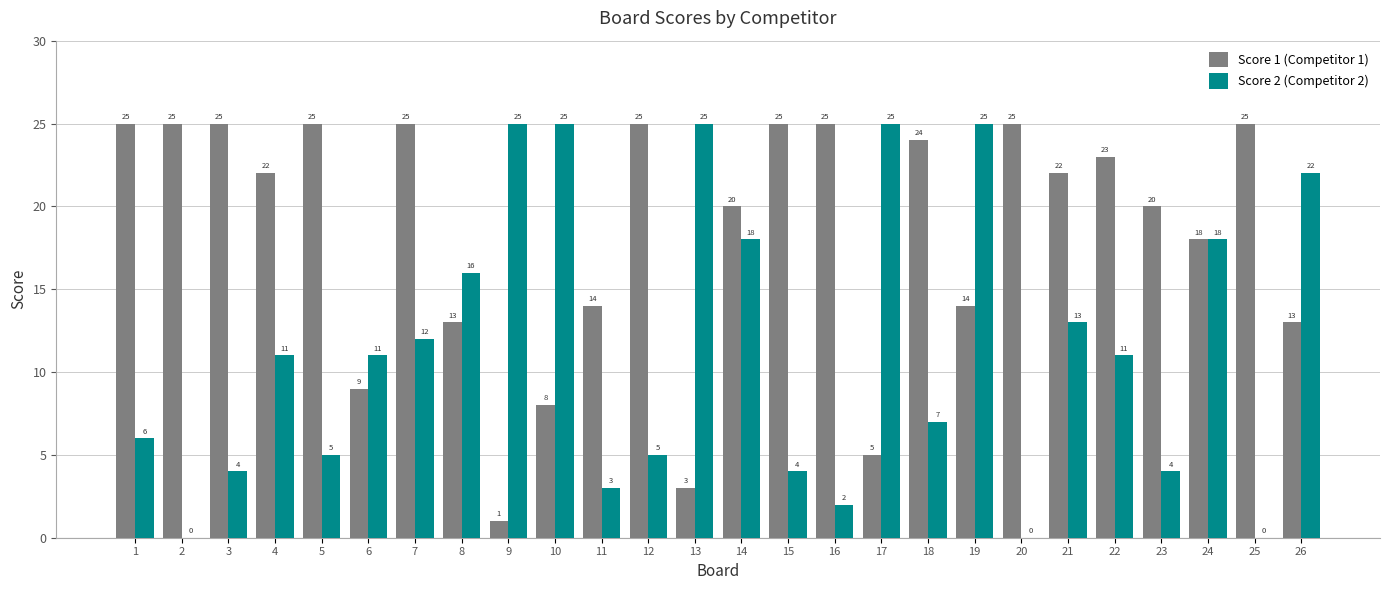

What is the spread (max minus min) of values at 26?

9